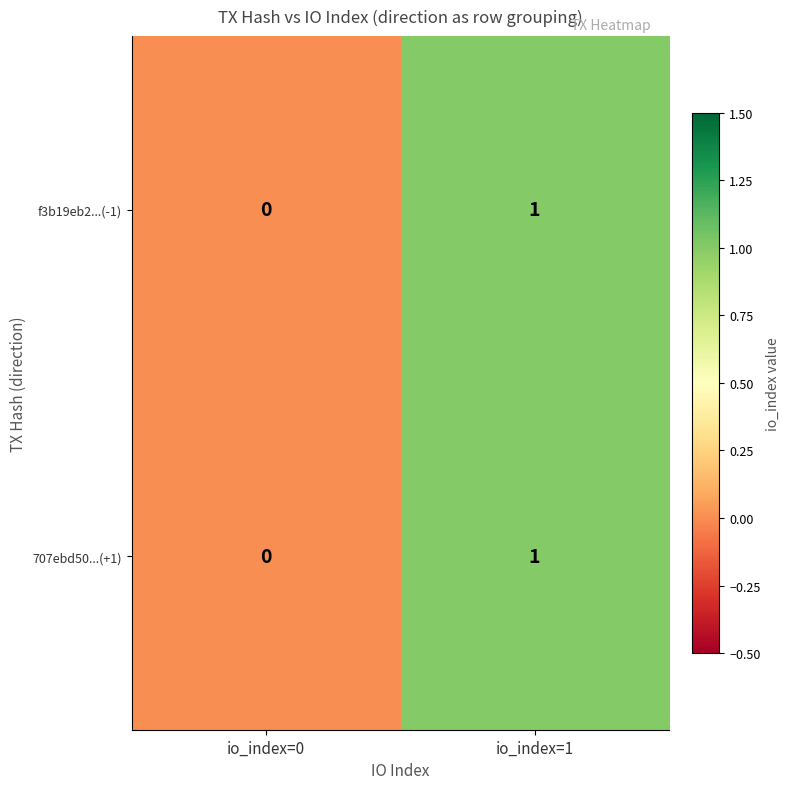

At which label is f3b19eb2...(-1) closest to 0?

io_index=0